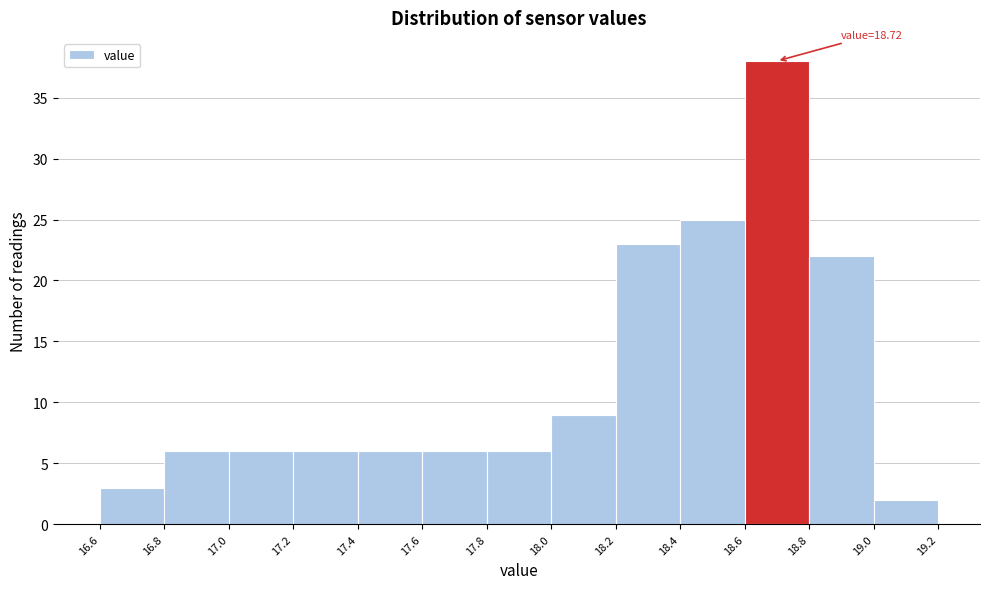

Which range on the x-axis has the tallest bar?

18.6 to 18.8